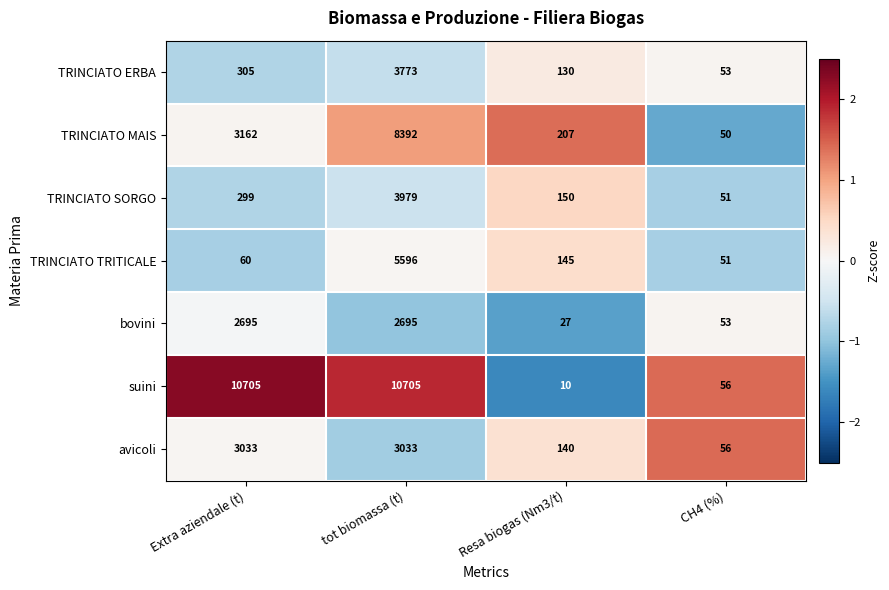

At which label is TRINCIATO MAIS closest to 4221?

Extra aziendale (t)